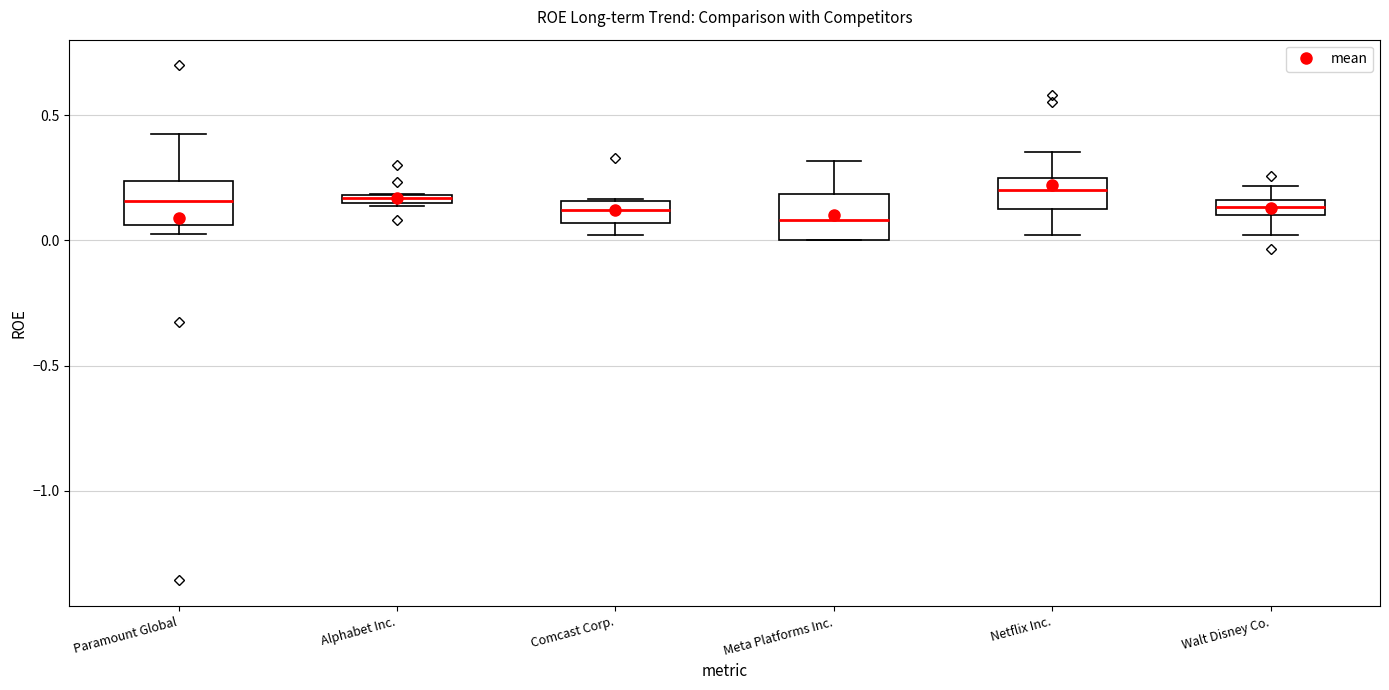

Where is the lower edge of the box for Meta Platforms Inc. on the y-axis? The values are not printed on the chart, so give them approximately, as read against the axis.

0.00